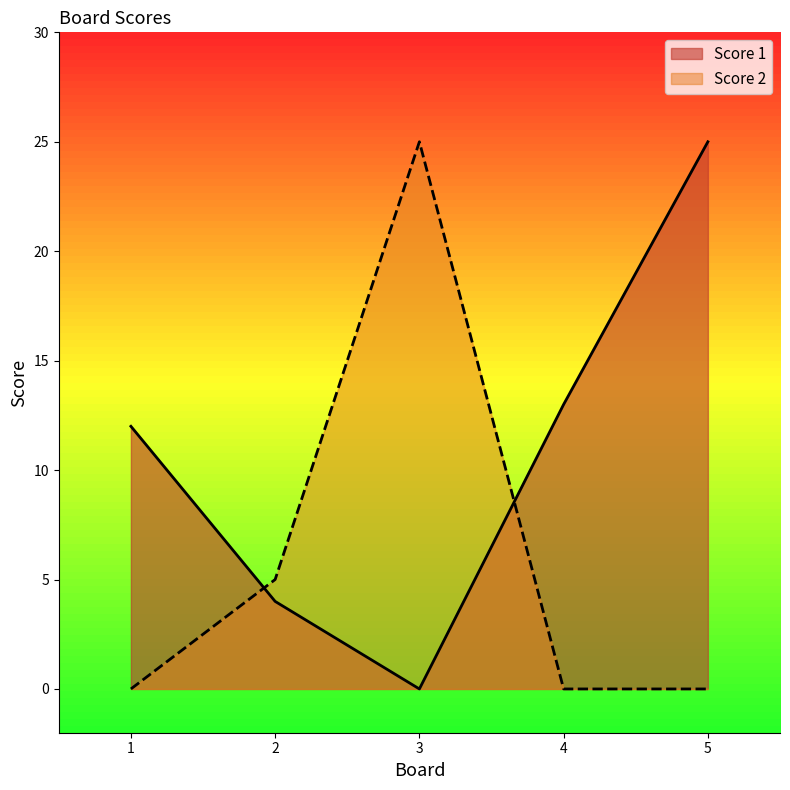

How many interior local peaks does the Score 2 series have?

1